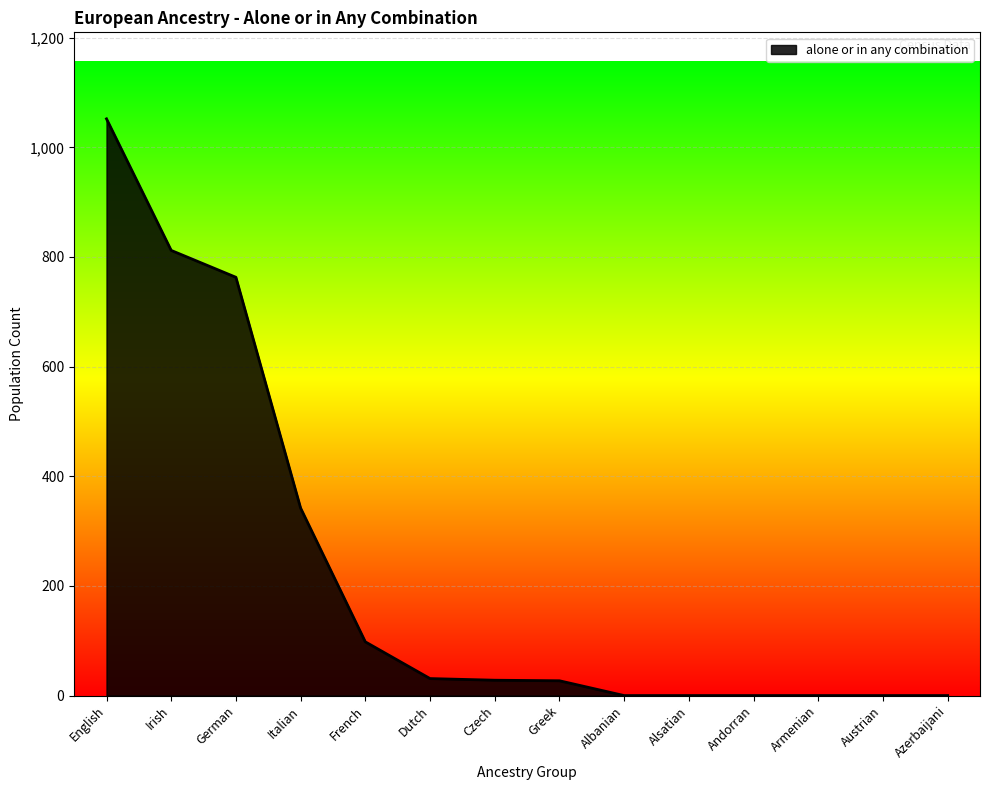

How many lines are shown in the chart?

1